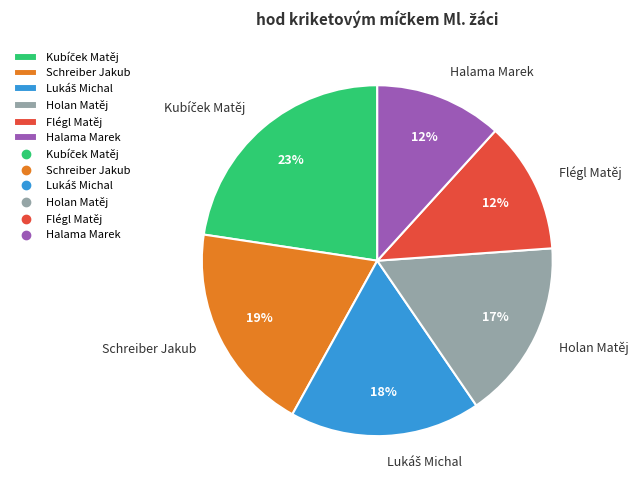

What percentage is the Flégl Matěj slice, to the nearest percent?

12%